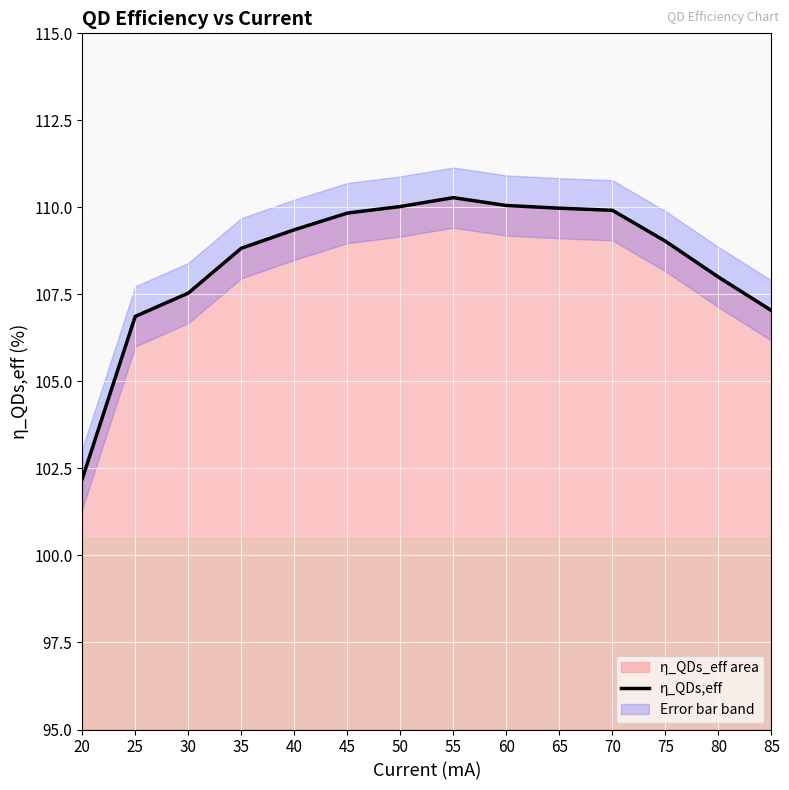

What is the value of the 7th point from the left?

110.0